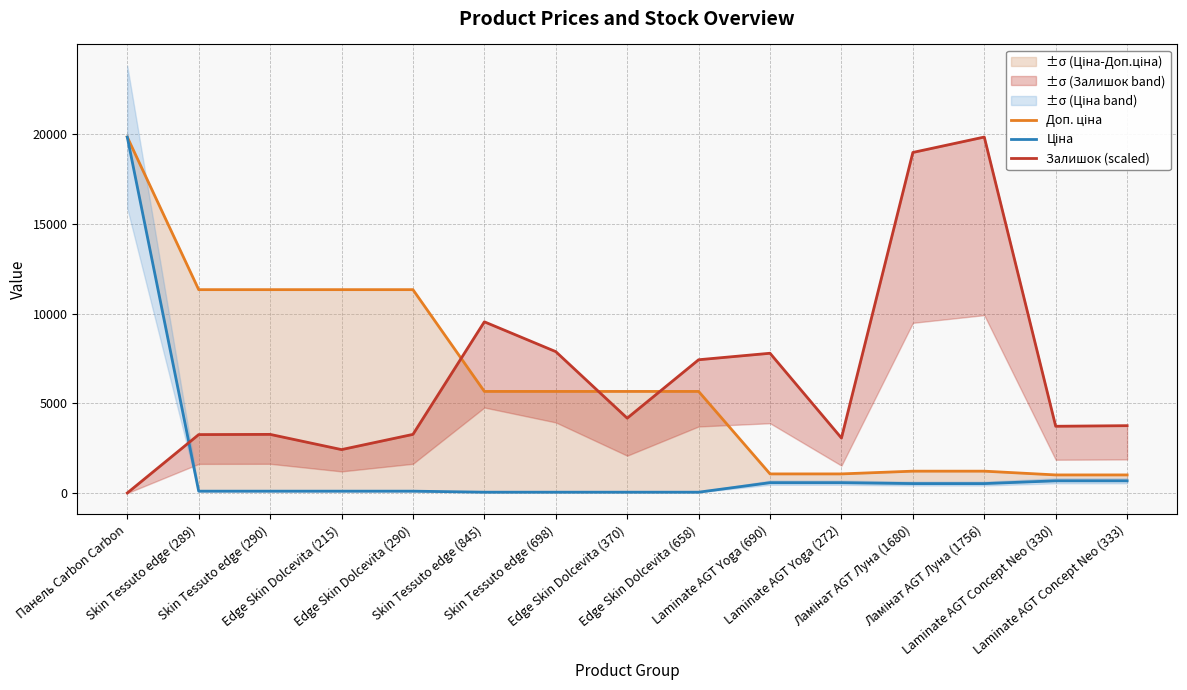

What is the average value of the Доп. ціна series?

6298.3